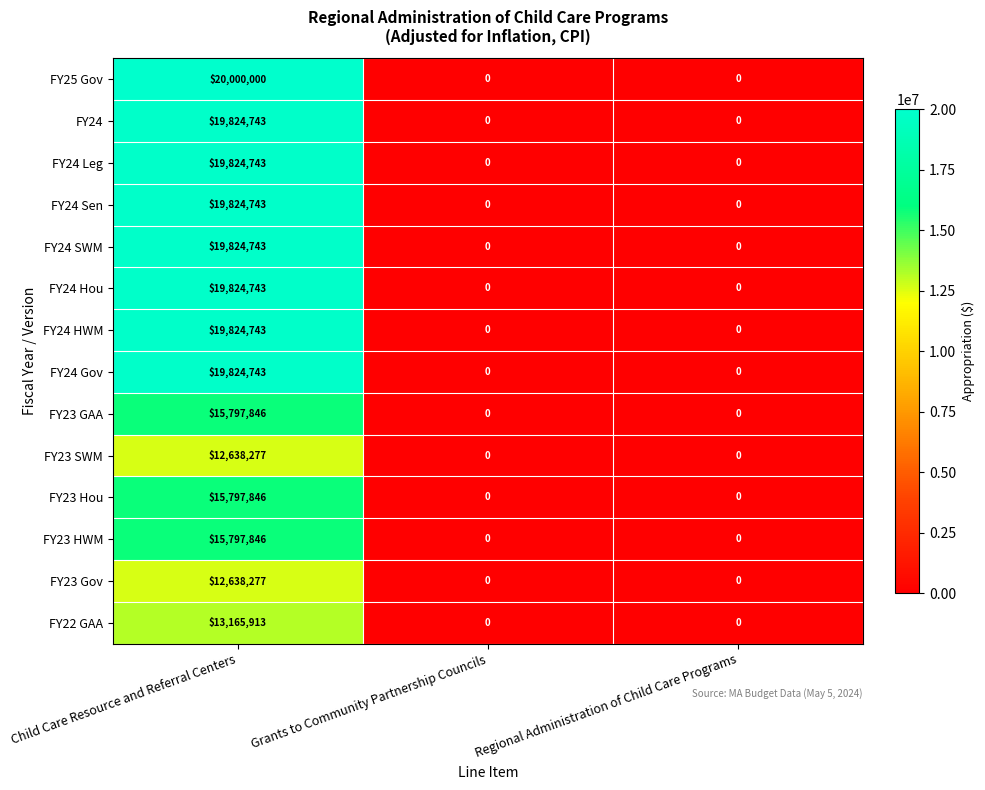

Which series has the largest range (max minus min)?

FY25 Gov